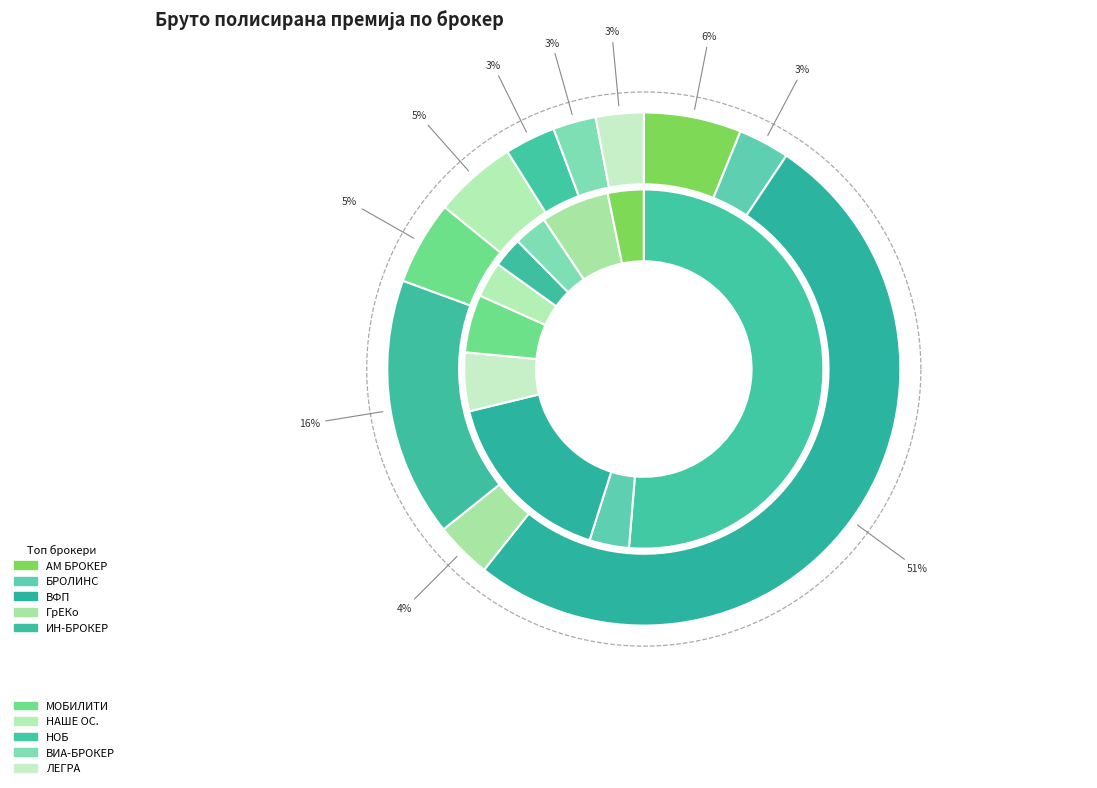

To the nearest percent, what is the difference between the БРОЛИНС АД Скопје and АМ БРОКЕР АД Скопје slice percentages?

3%